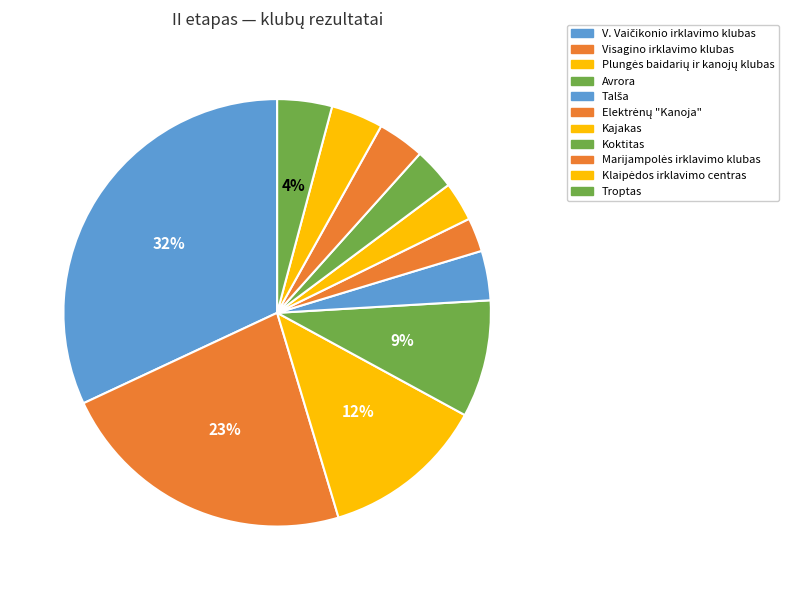

To the nearest percent, what portion does Marijampolės irklavimo klubas represent?

4%